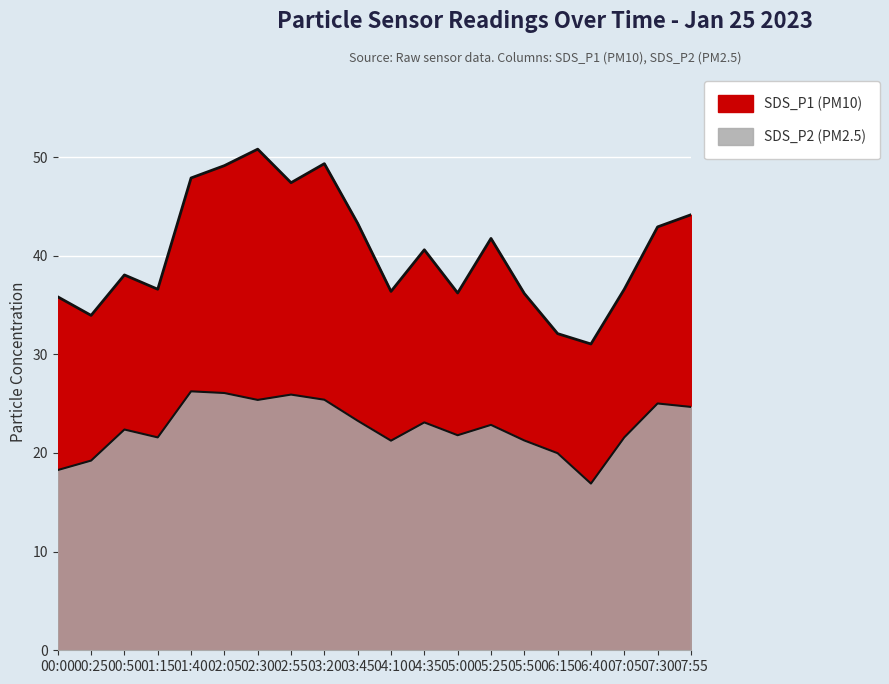

At which category is the sum across all series the highest?

02:30